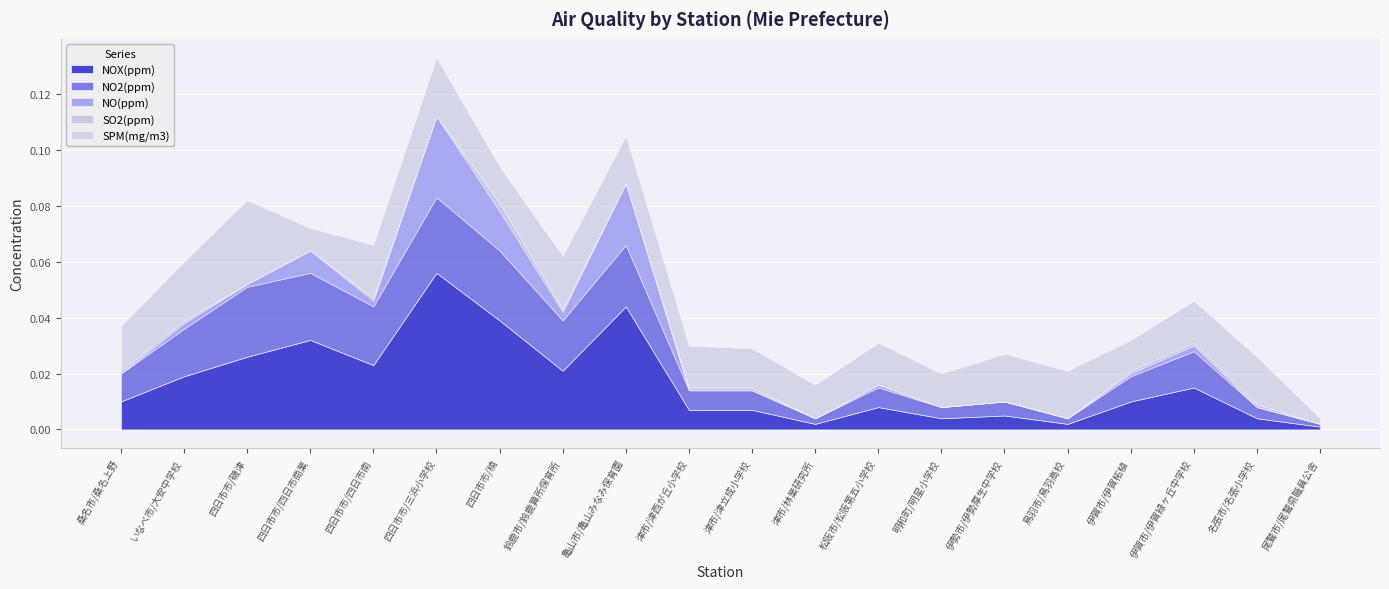

True or false: NO2(ppm) and NOX(ppm) intersect in this chart.

False